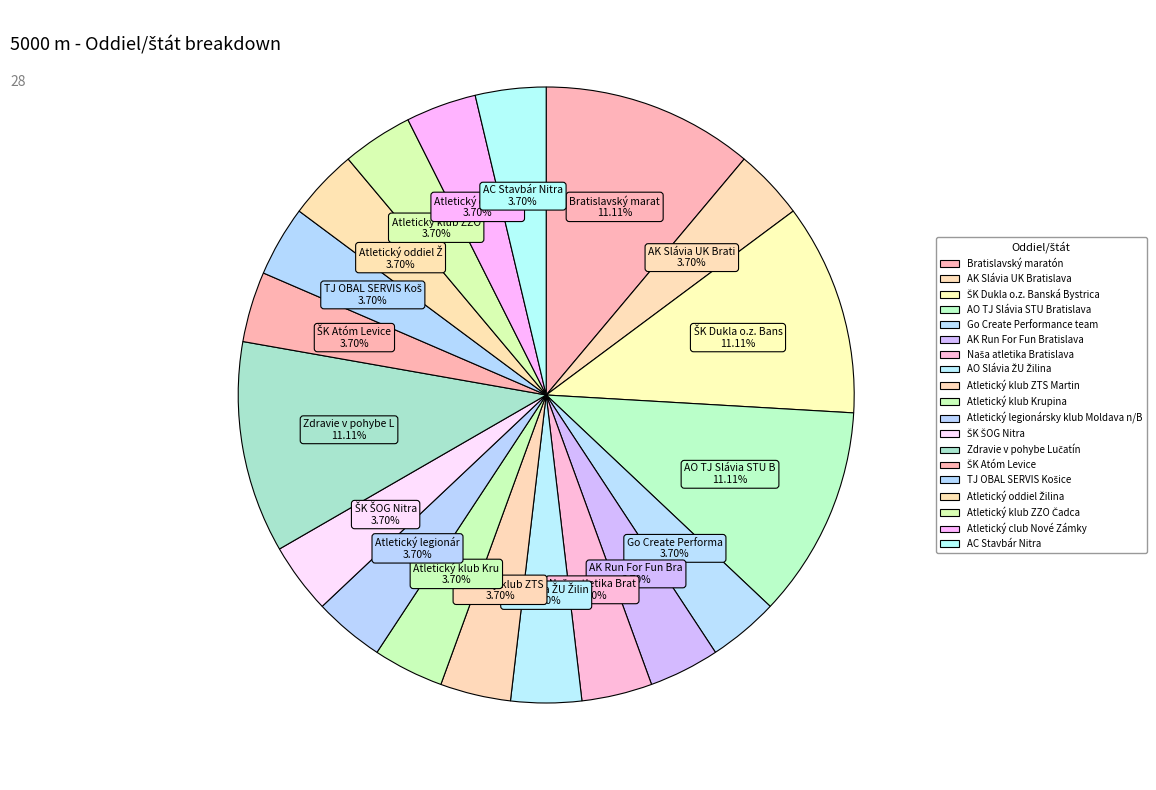

True or false: Naša atletika Bratislava accounts for 1% of the total.

False